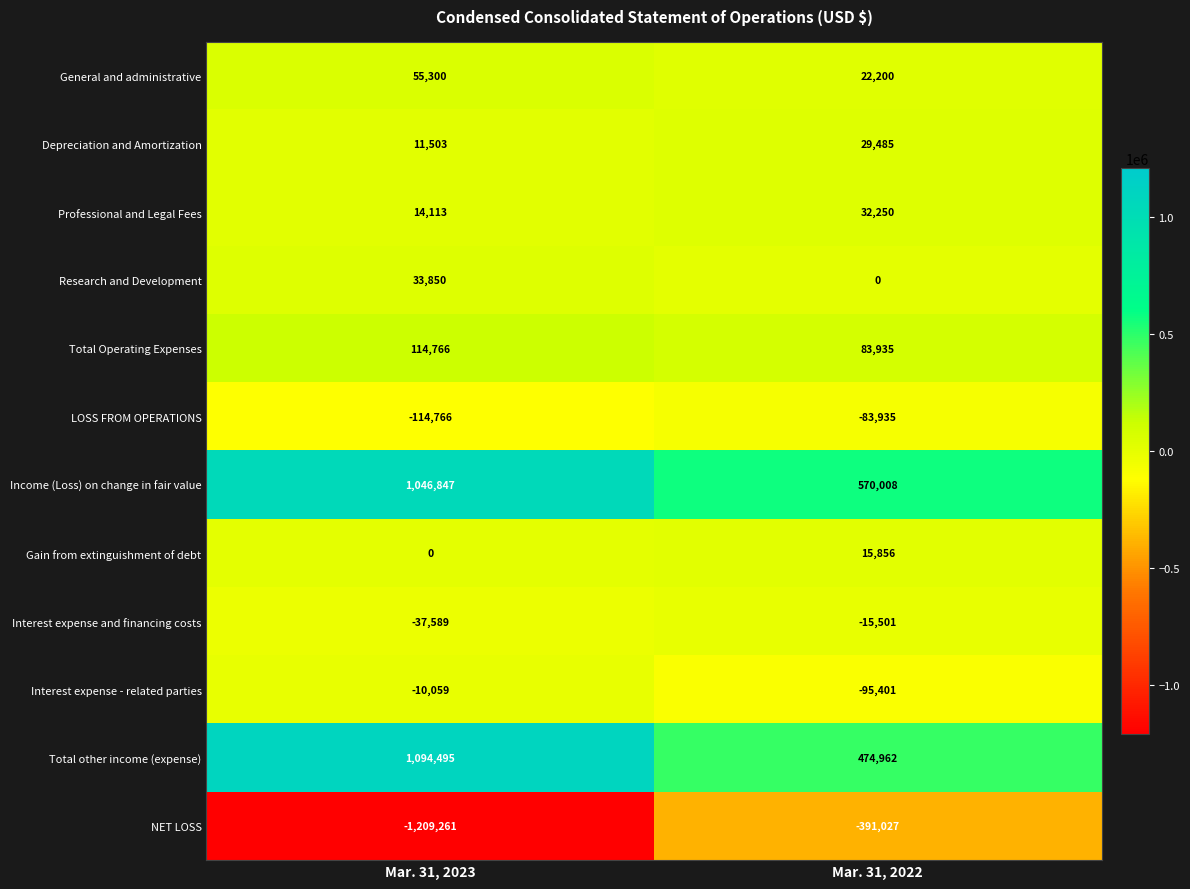

How many categories are shown in the chart?

2